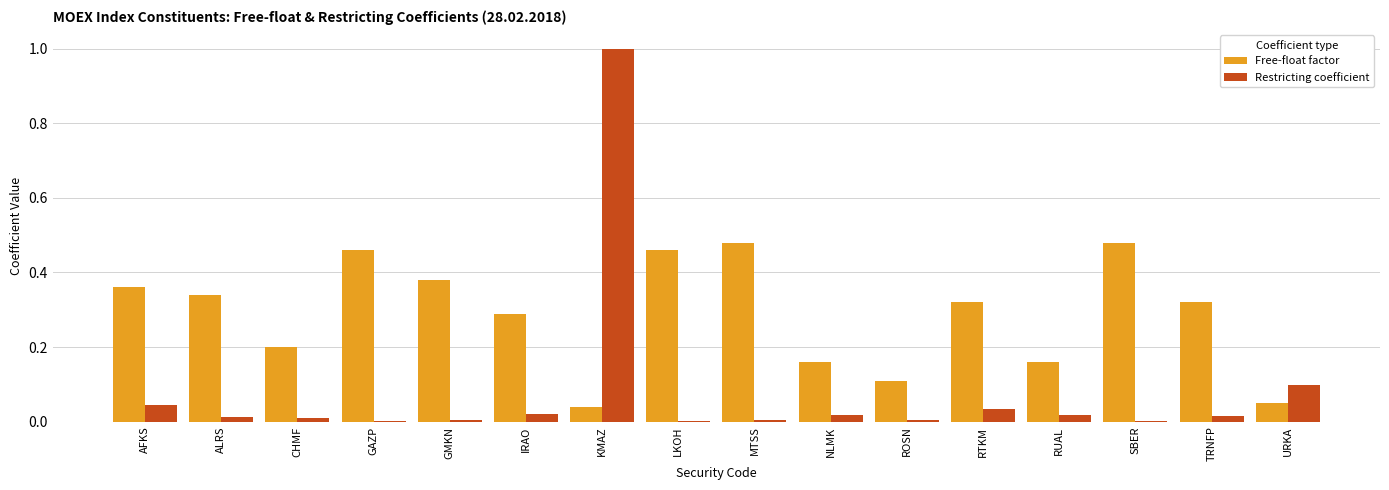

How many series are shown in this chart?

2